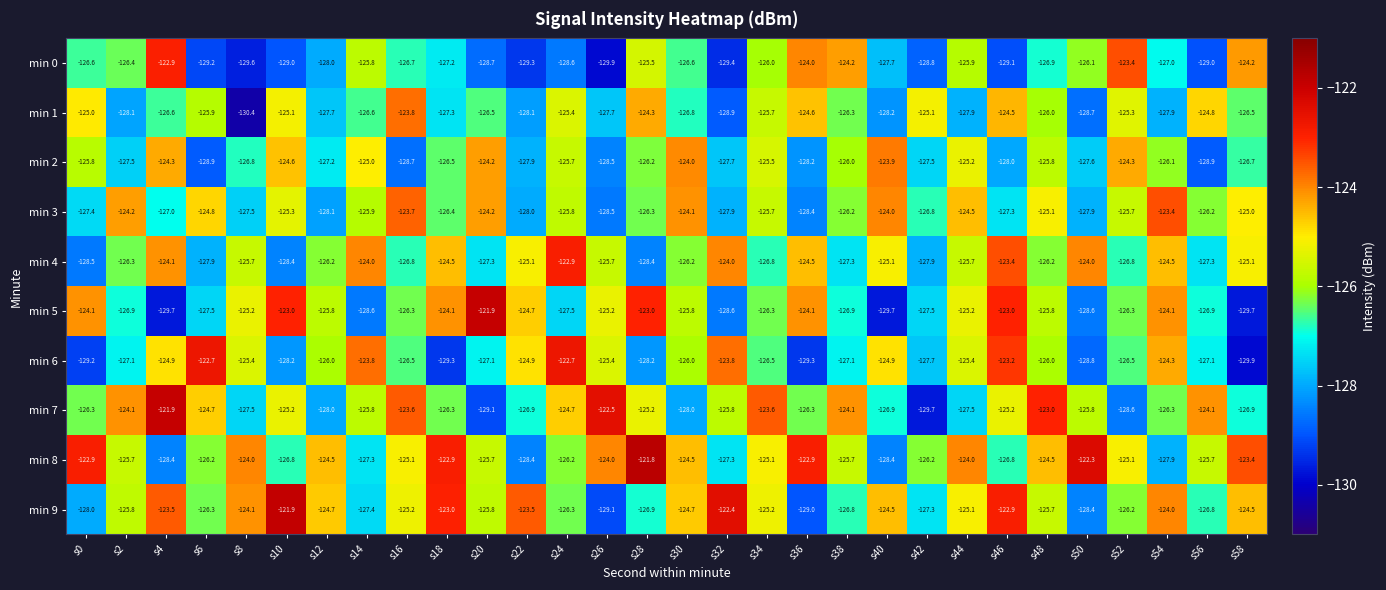

Is it true that min 4 equals -124.0 at s32?

True